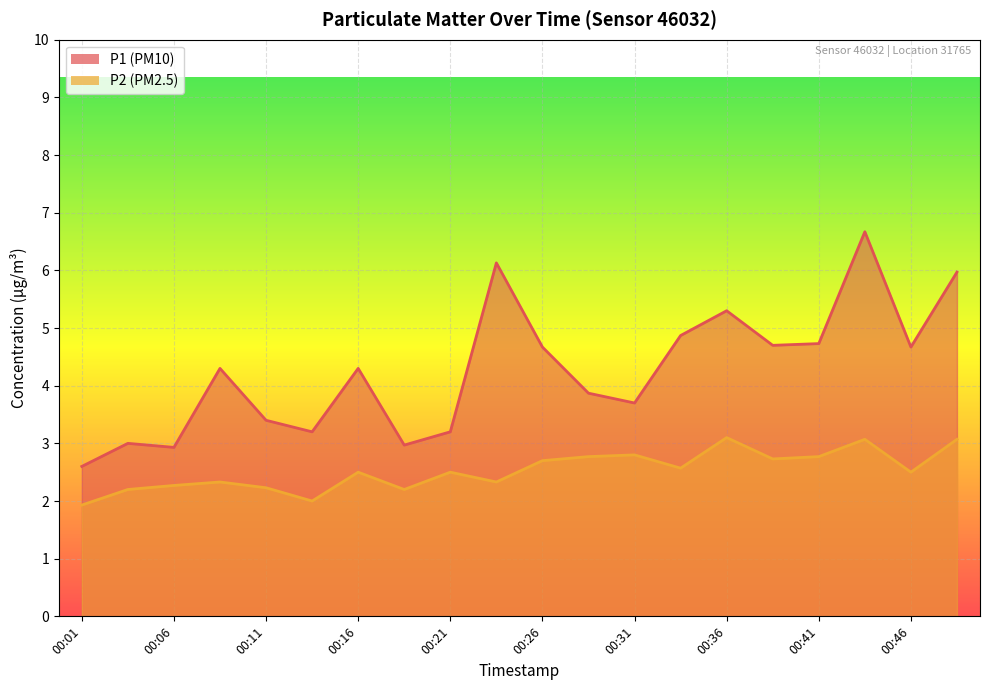

What is the average value of the P2 series?

2.5